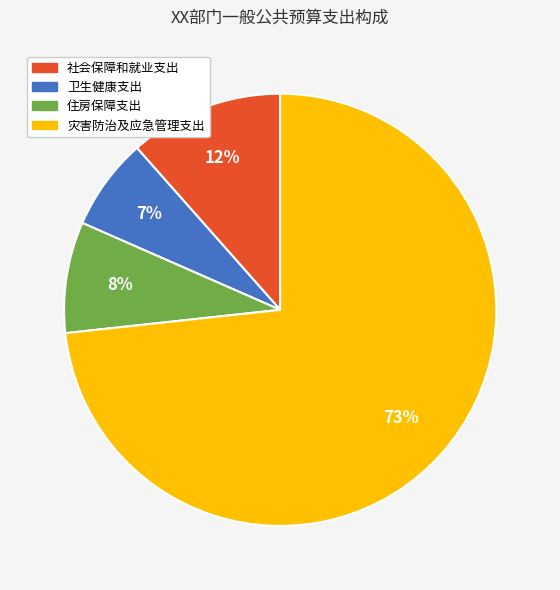

What is the majority slice?

灾害防治及应急管理支出